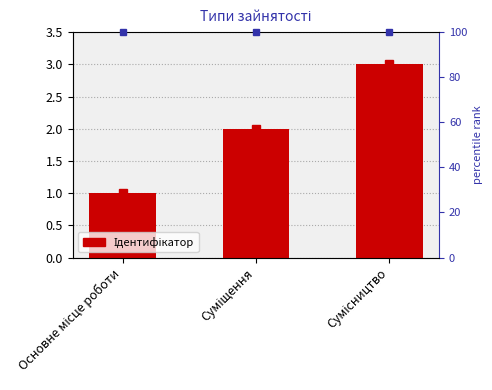

What position from the right is Сумісництво?

1